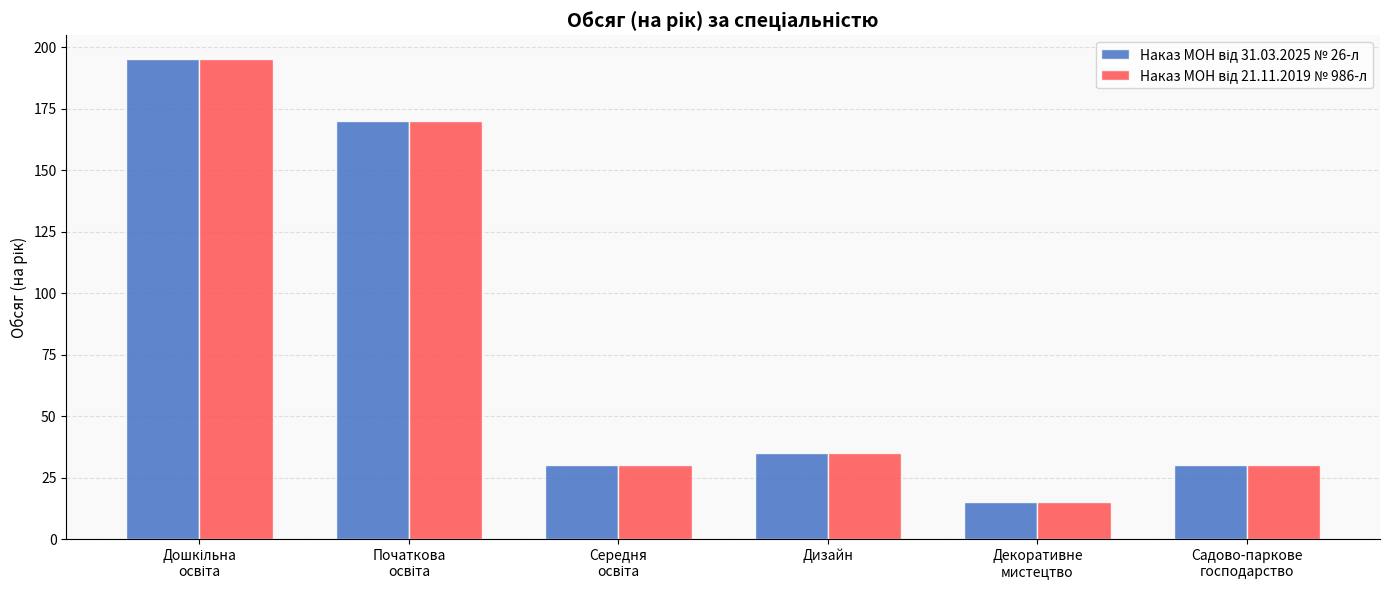

What is the greatest value displayed?

195